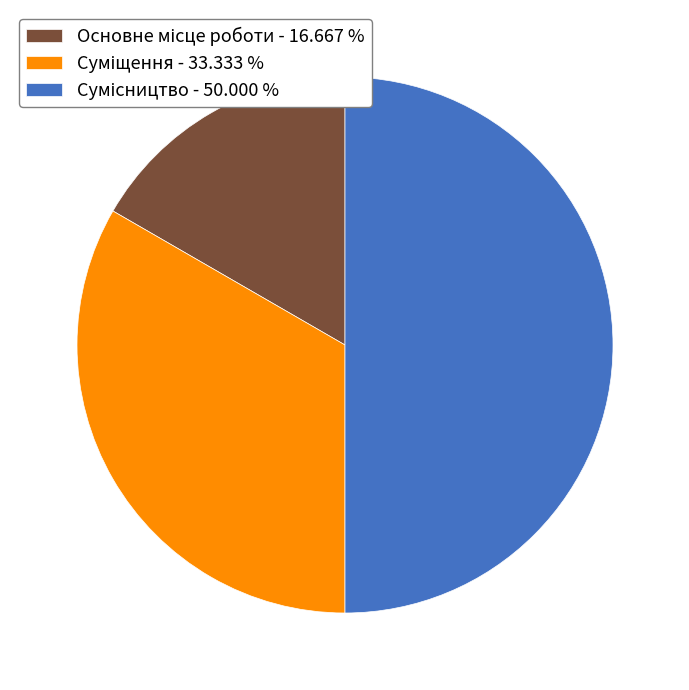

What is the change in value from Основне місце роботи to Сумісництво?

+2